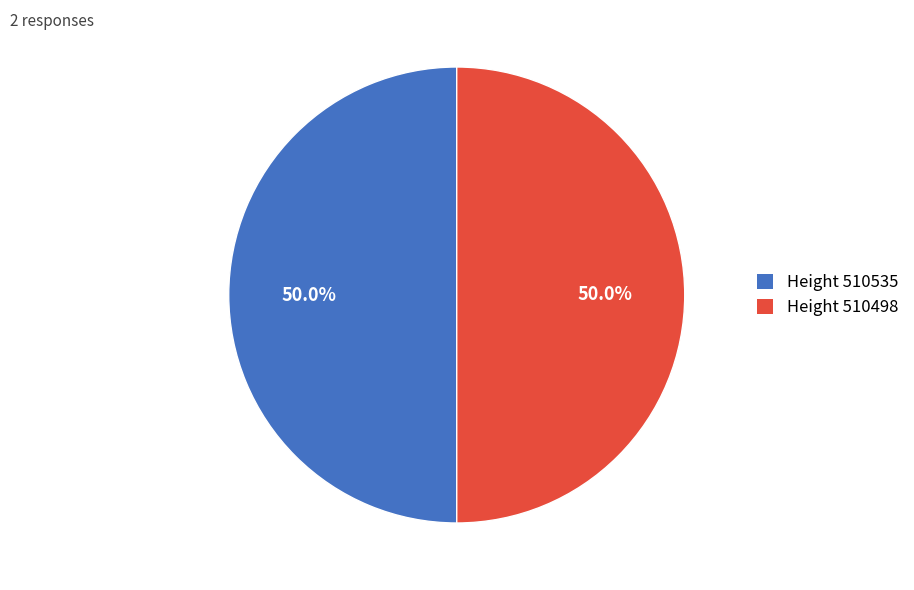

Count the number of slices in the pie.

2